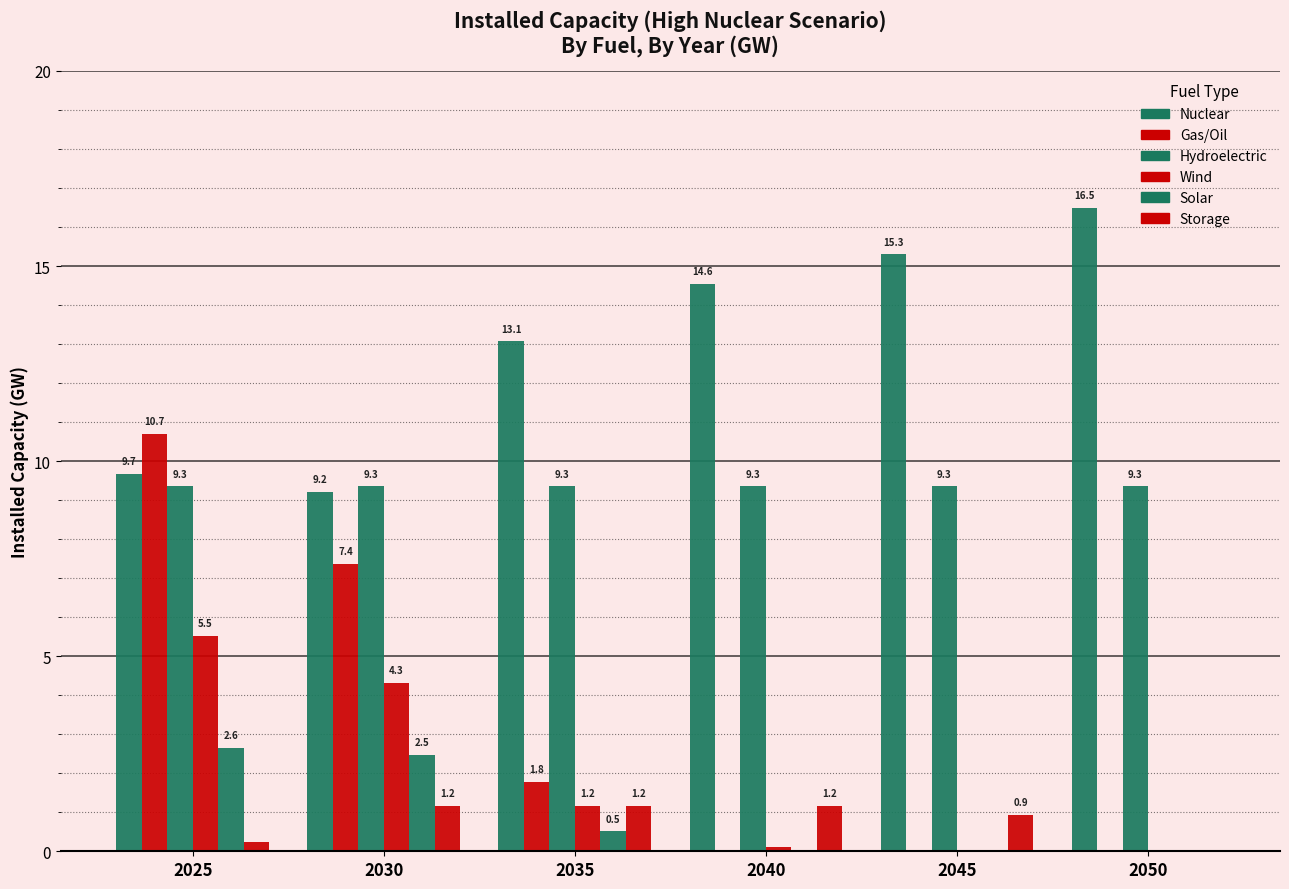

How many distinct data groups are displayed?

6